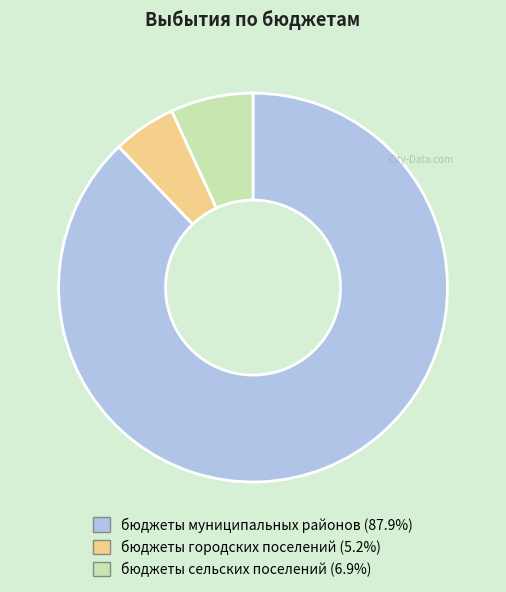

How many segments does this pie chart have?

3